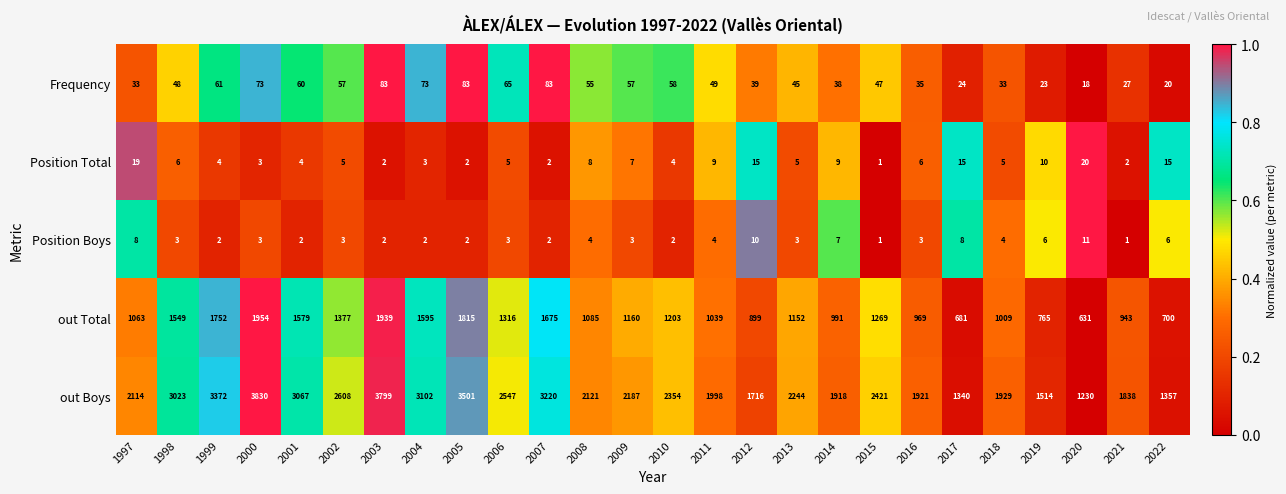

What is the sum of all Frequency values?

1287